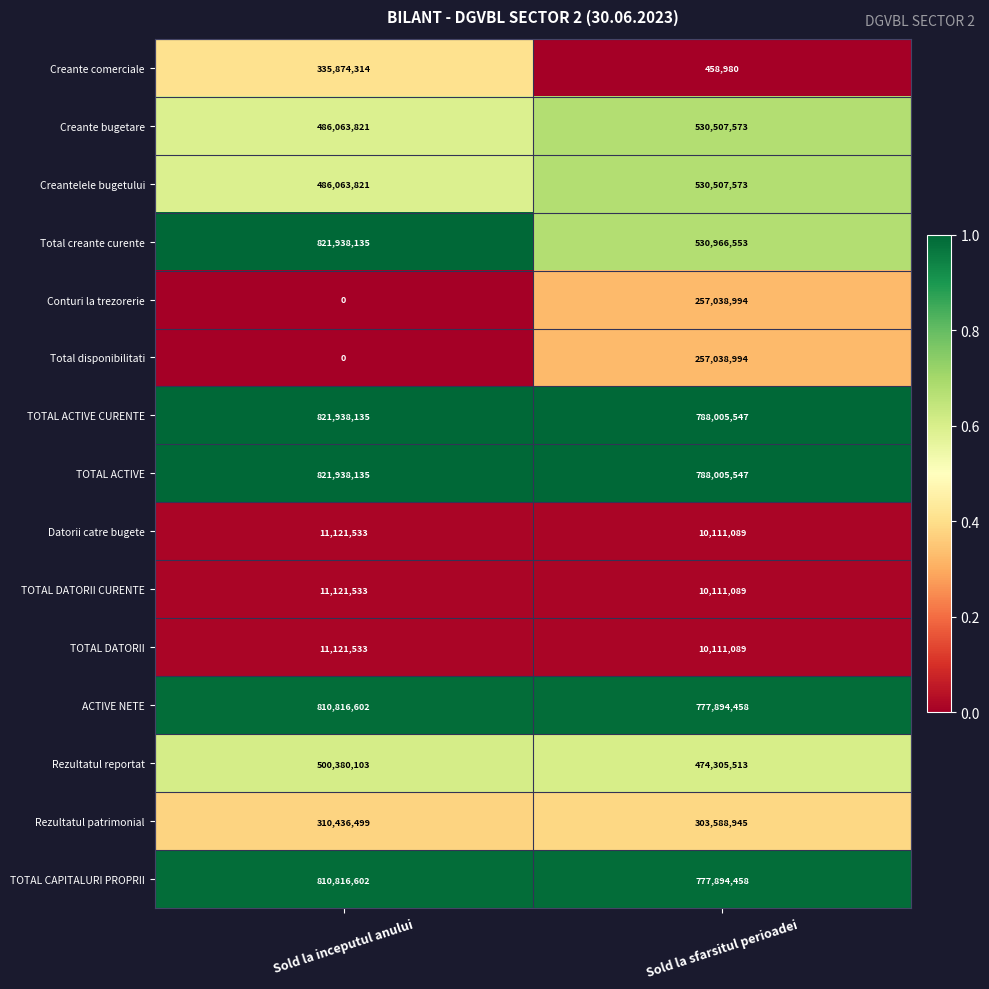

What is the total value across all series at Sold la sfarsitul perioadei?

6046546402